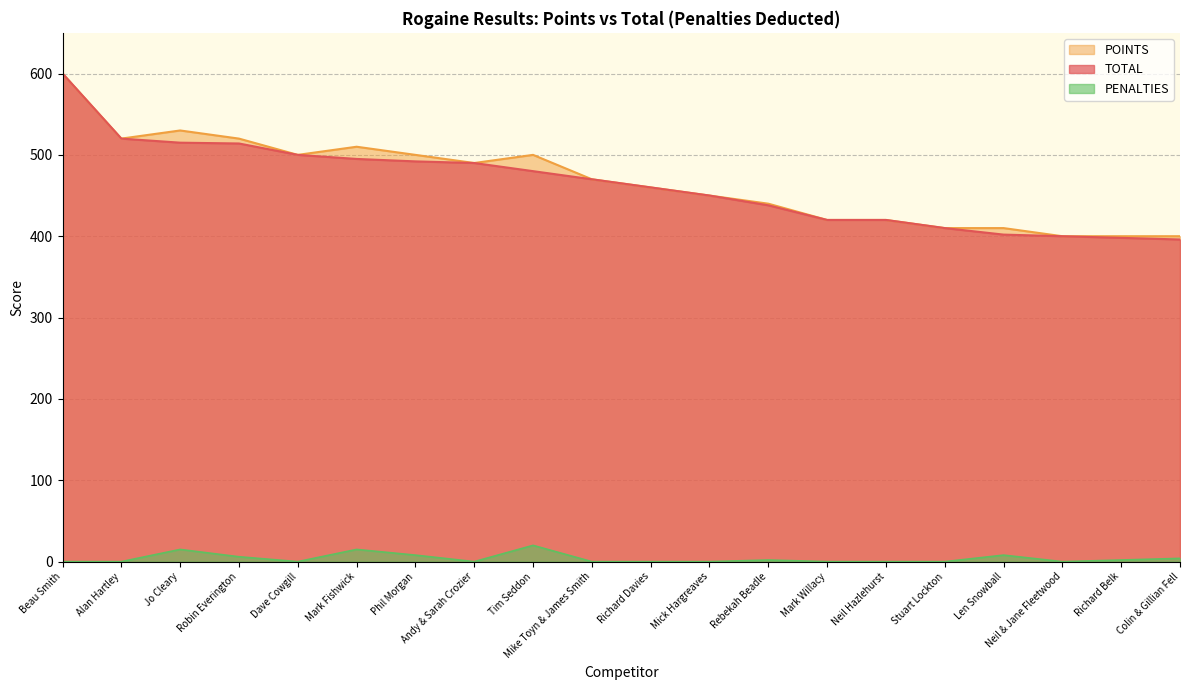

How many distinct data groups are displayed?

3